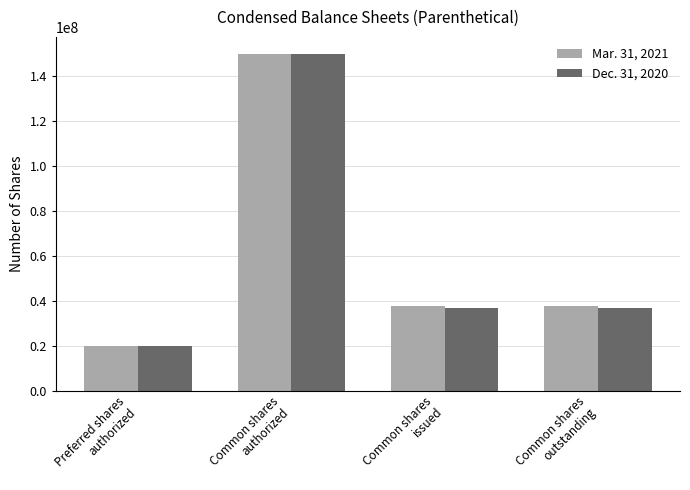

What is the minimum value shown in the chart?

20000000